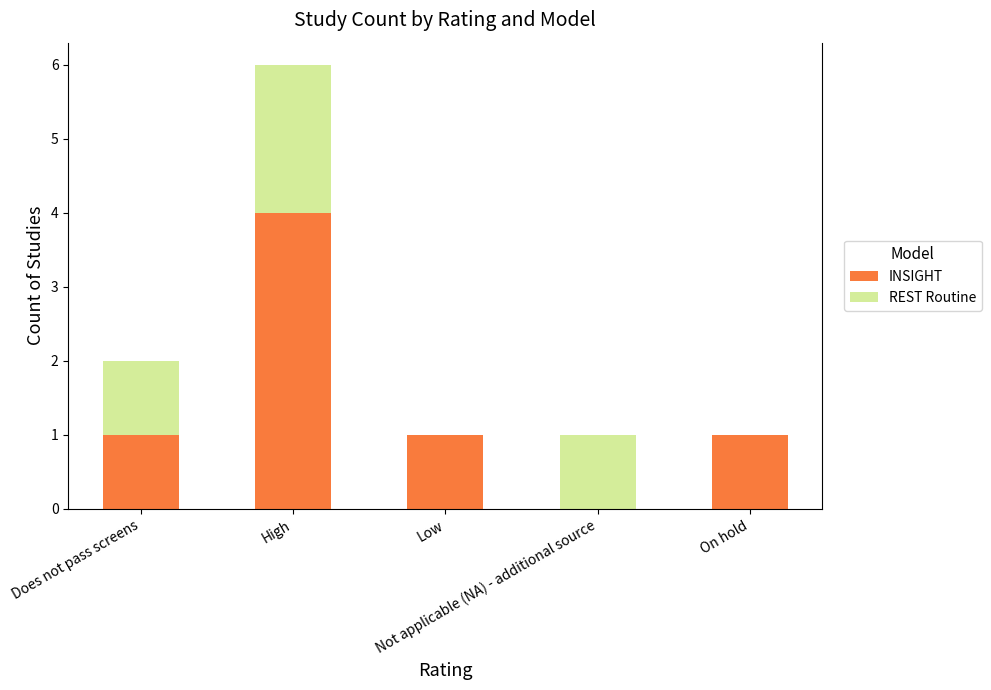

What is the highest value of the INSIGHT series?

4